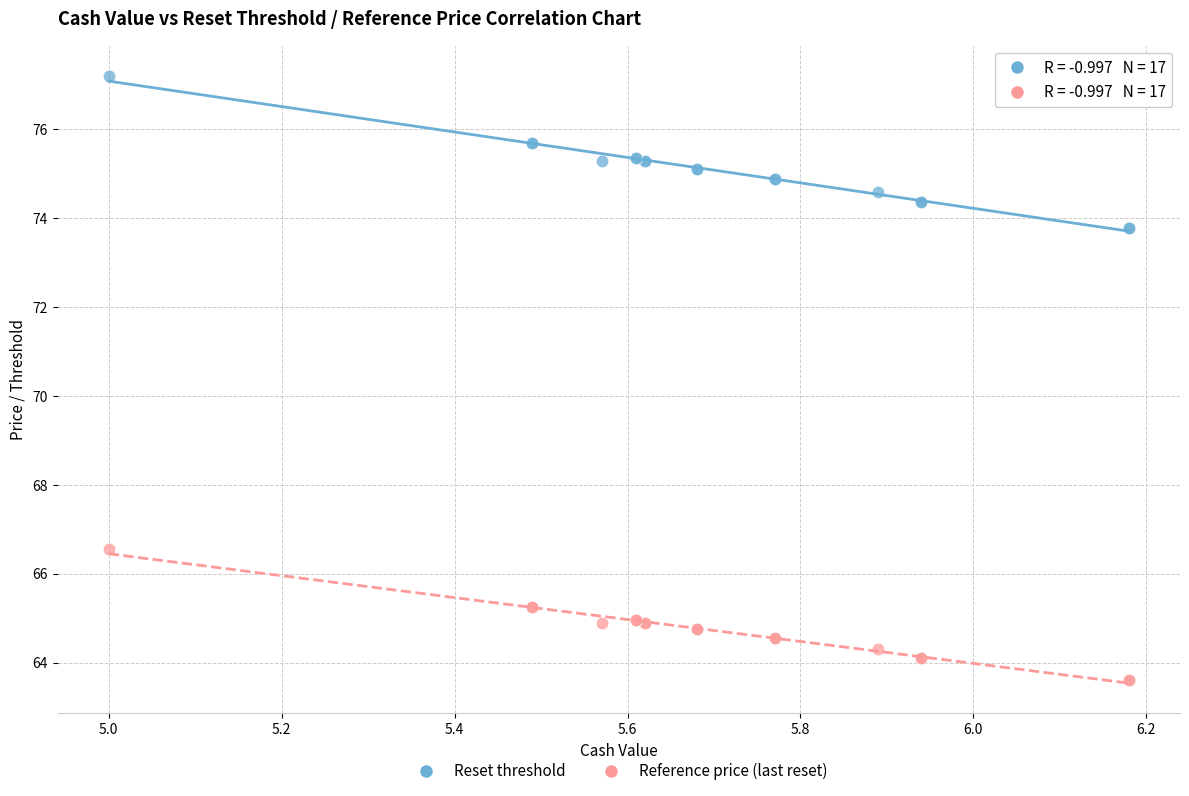

What is the X range (max minus min) for the scatter plot?

1.2